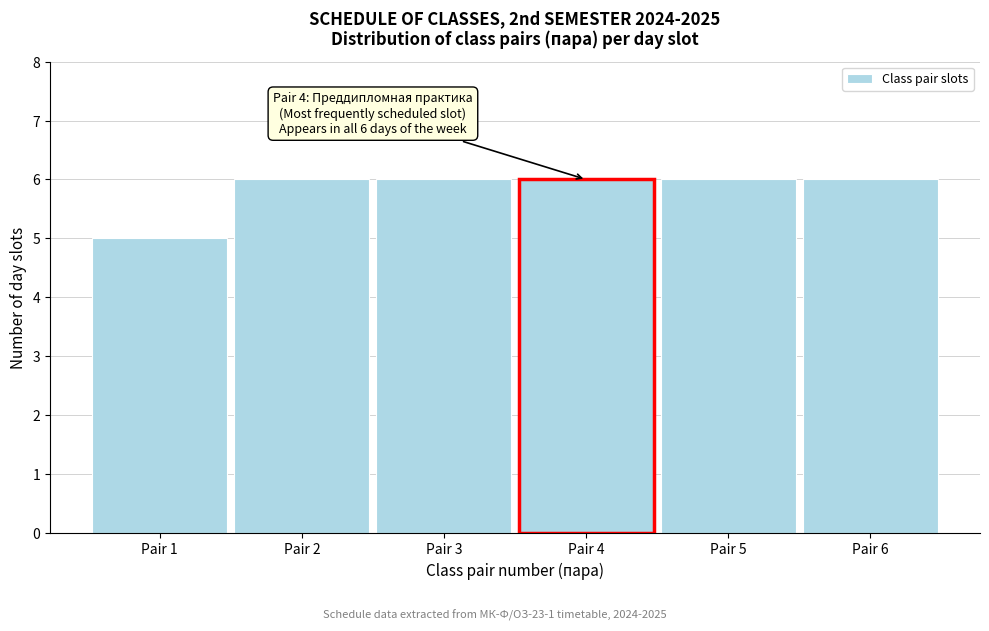

Reading left to right, what are all the values shown in this chart?

Pair 1=5	Pair 2=6	Pair 3=6	Pair 4=6	Pair 5=6	Pair 6=6